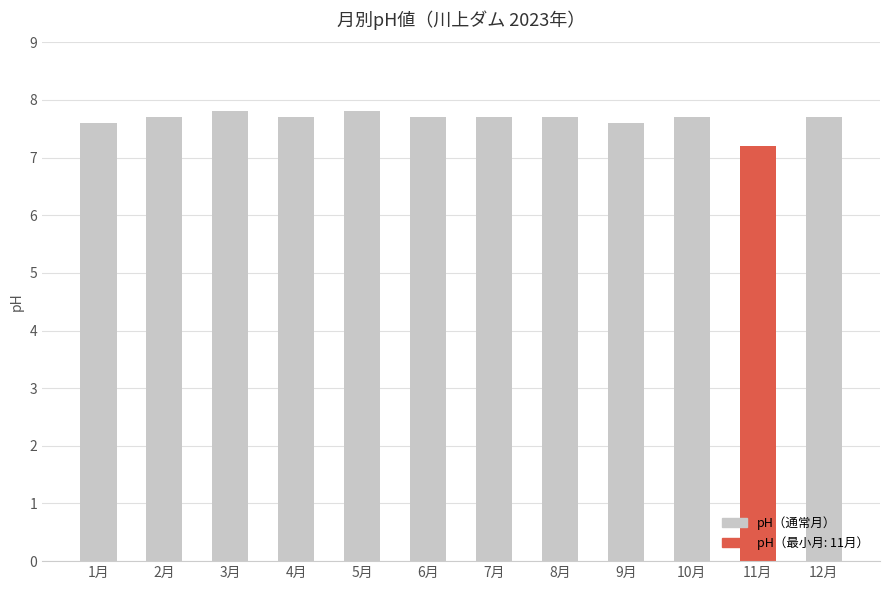

What is the value of the 6th bar from the left?

7.7